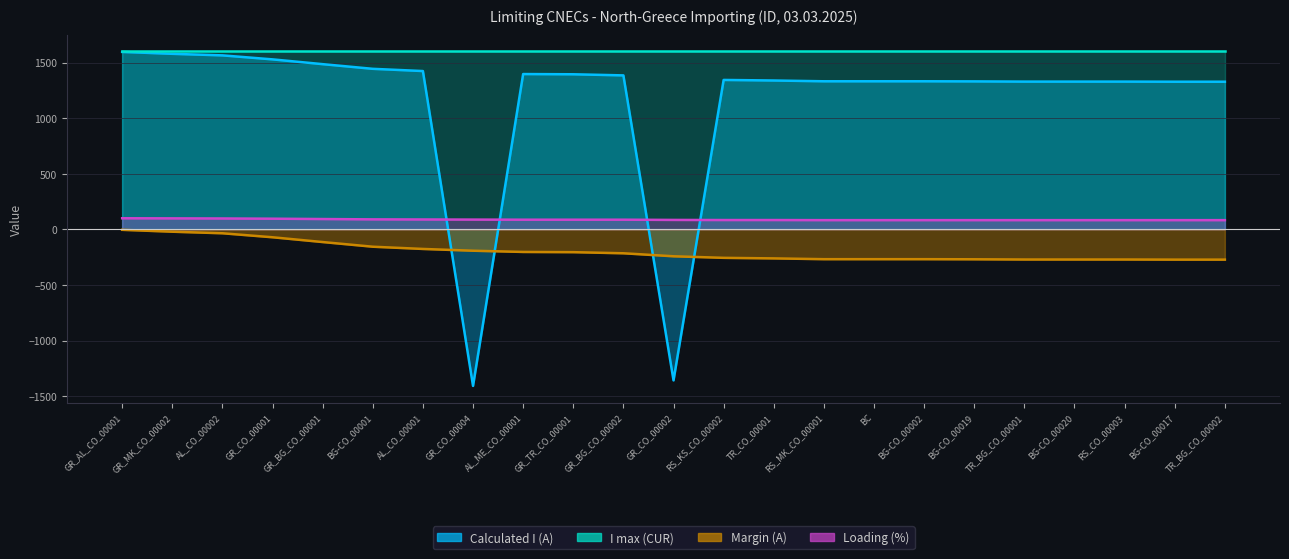

What is the total value across all series at BG-CO_00019?

1145